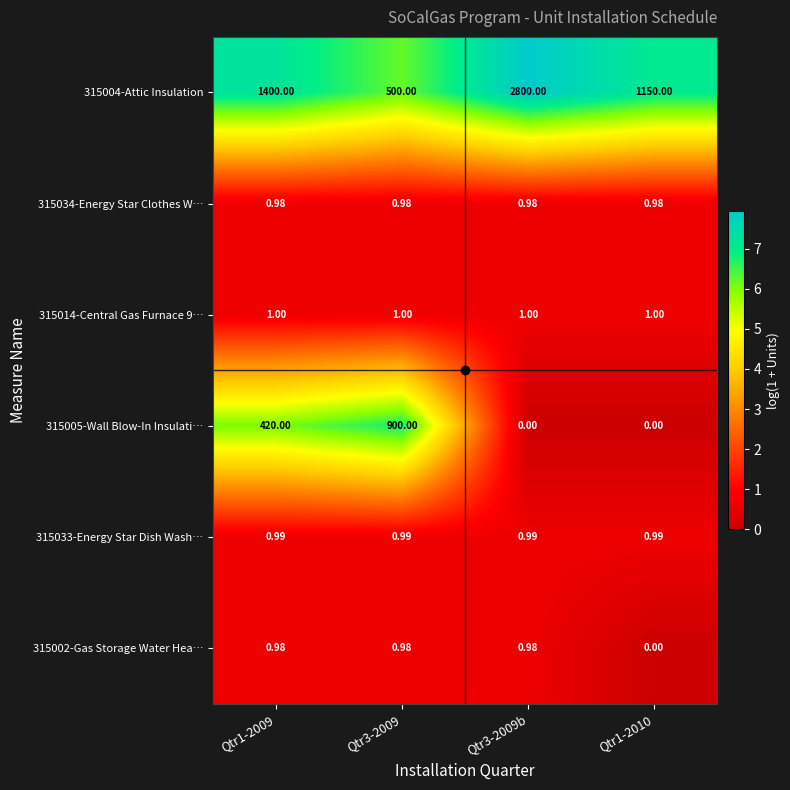

Which series has the largest range (max minus min)?

315004-Attic Insulation